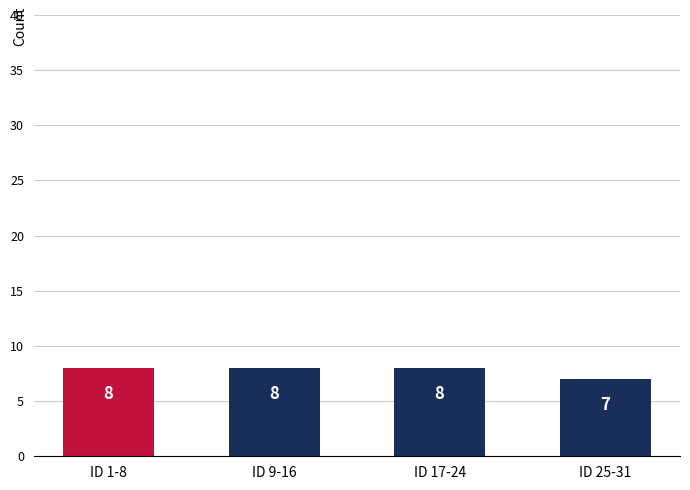

What is the difference between the second highest and minimum values?

1